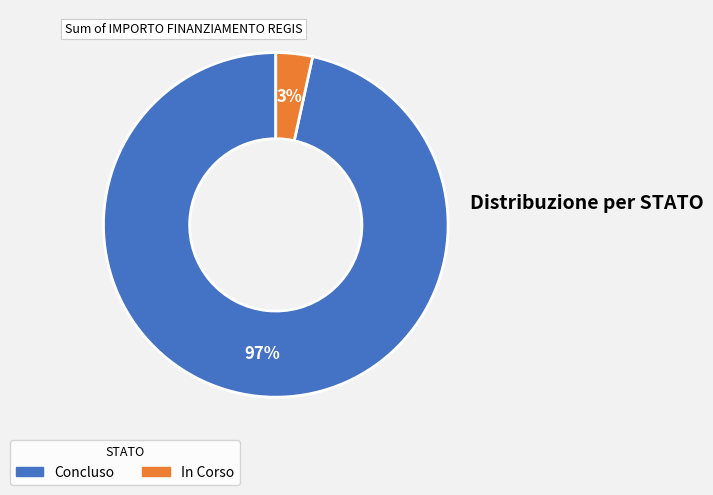

Is it true that In Corso is 11% of the pie?

False